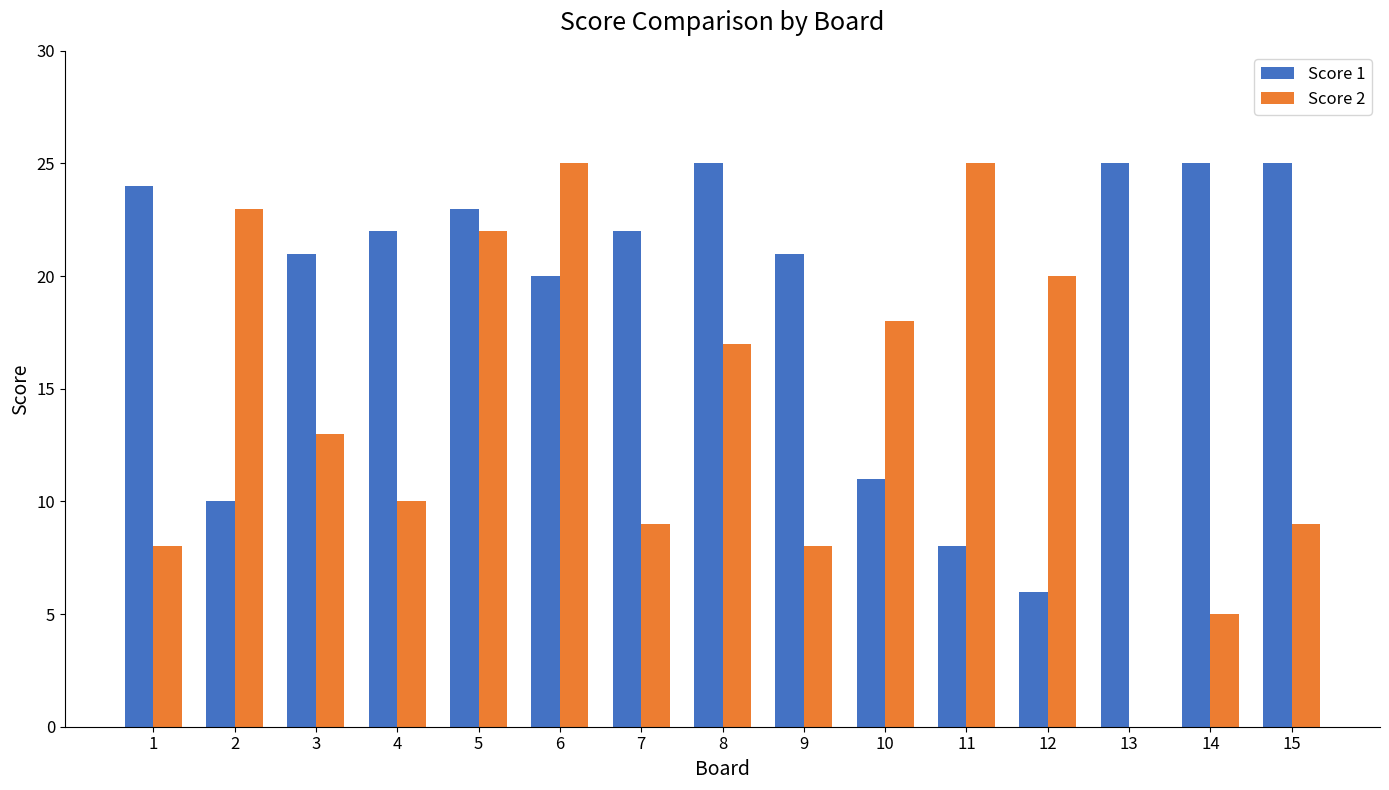

What is the average value of the Score 2 series?

14